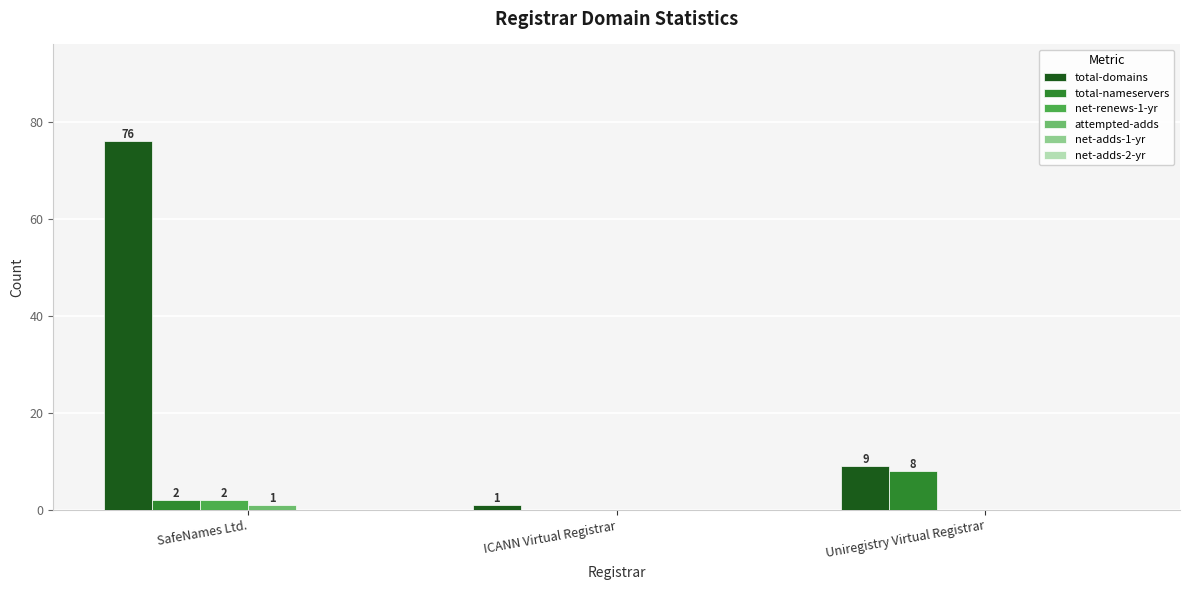

Reading left to right, list all the values displayed in this chart.

total-domains: SafeNames Ltd.=76	ICANN Virtual Registrar=1	Uniregistry Virtual Registrar=9
total-nameservers: SafeNames Ltd.=2	ICANN Virtual Registrar=0	Uniregistry Virtual Registrar=8
net-renews-1-yr: SafeNames Ltd.=2	ICANN Virtual Registrar=0	Uniregistry Virtual Registrar=0
attempted-adds: SafeNames Ltd.=1	ICANN Virtual Registrar=0	Uniregistry Virtual Registrar=0